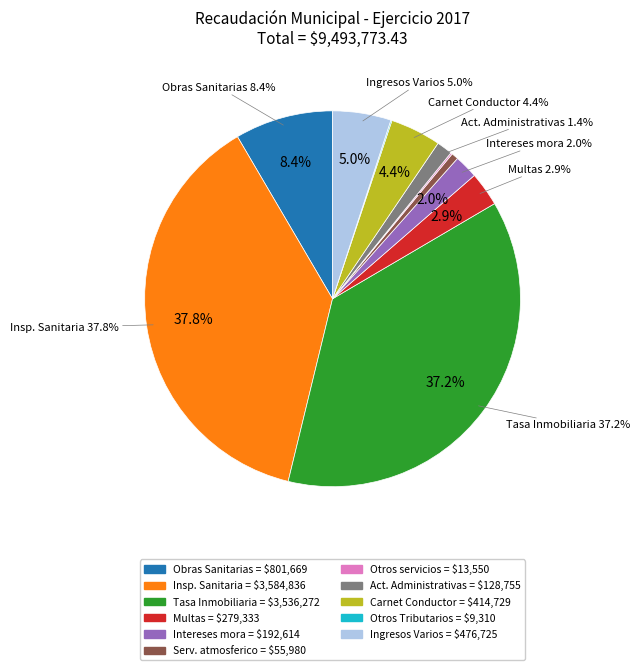

To the nearest percent, what portion does Tasa por Inspeccion Sanitaria, Higiene represent?

38%